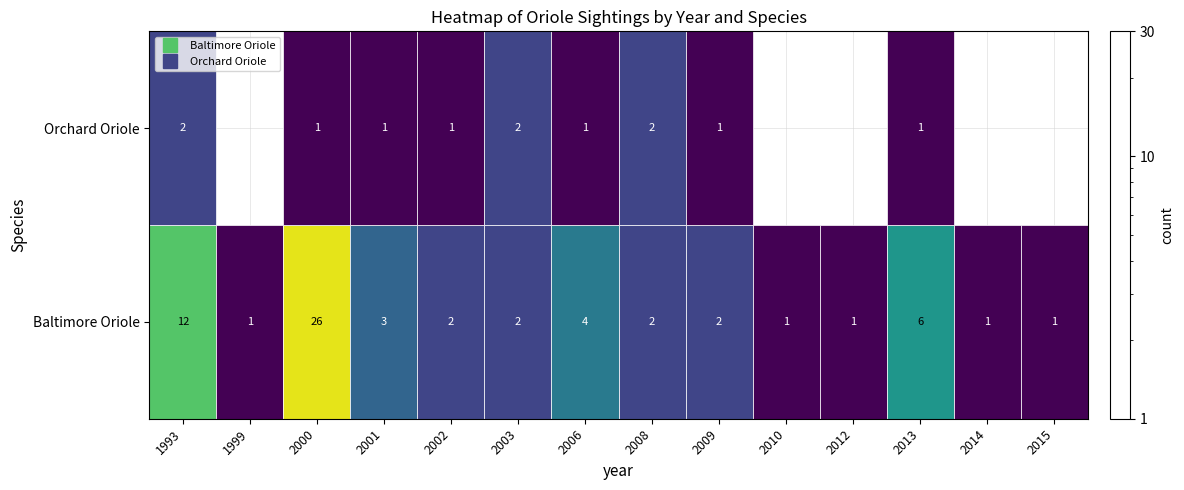

Where does the Baltimore Oriole series first go above 2?

1993